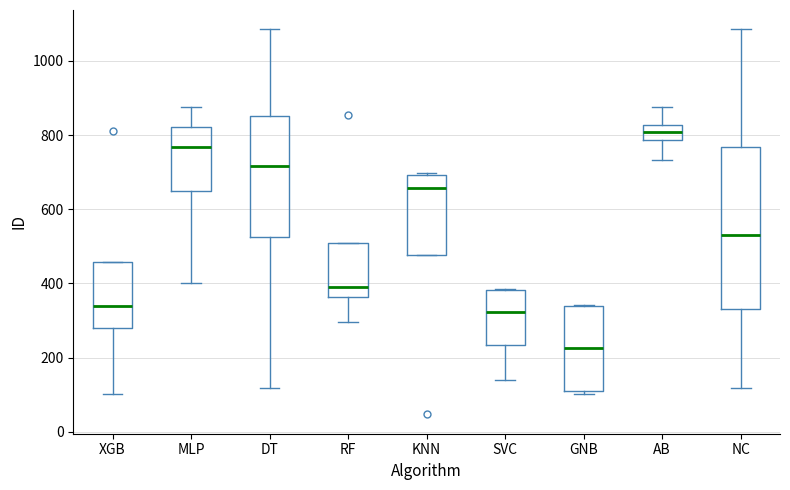

Which box is the tallest, from its lower edge to its upper edge?

NC